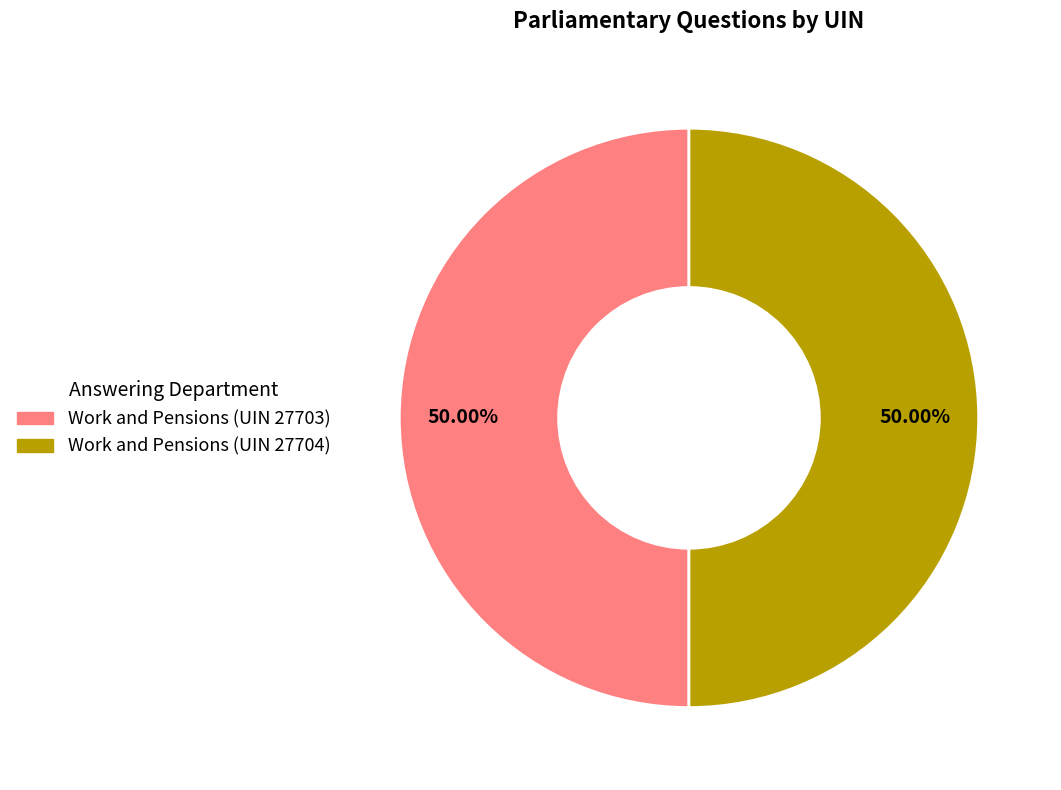

What is the ratio of the value at Work and Pensions (UIN 27703) to the value at Work and Pensions (UIN 27704)?

1.0